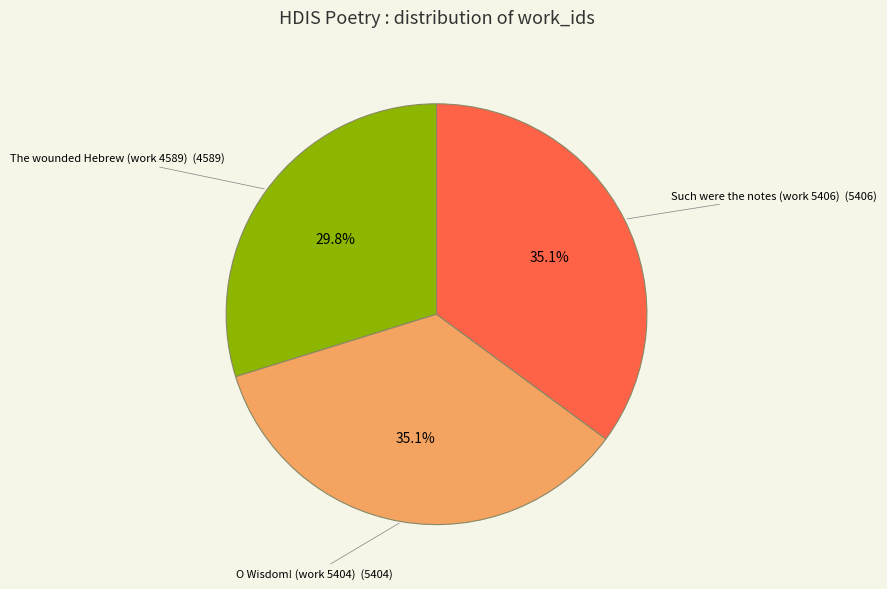

Is there a majority slice in this chart?

No